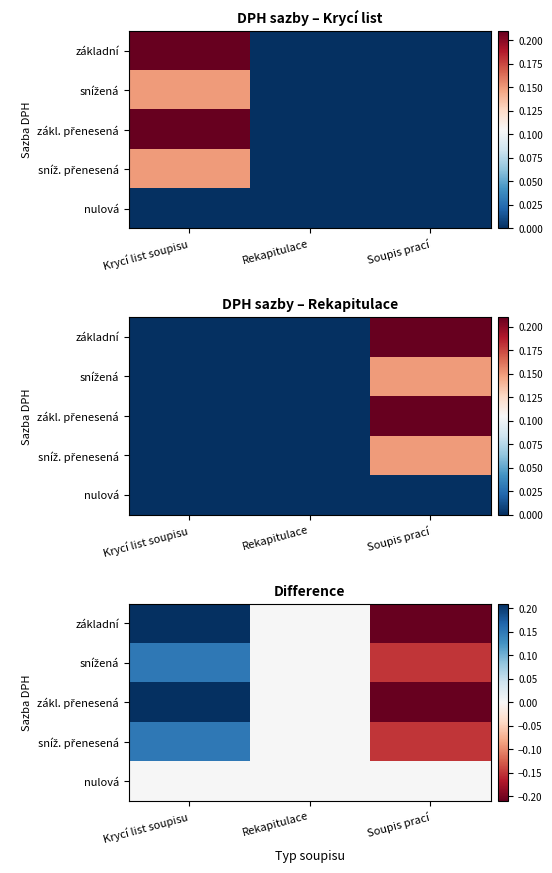

At which label does základní reach its minimum?

Soupis prací